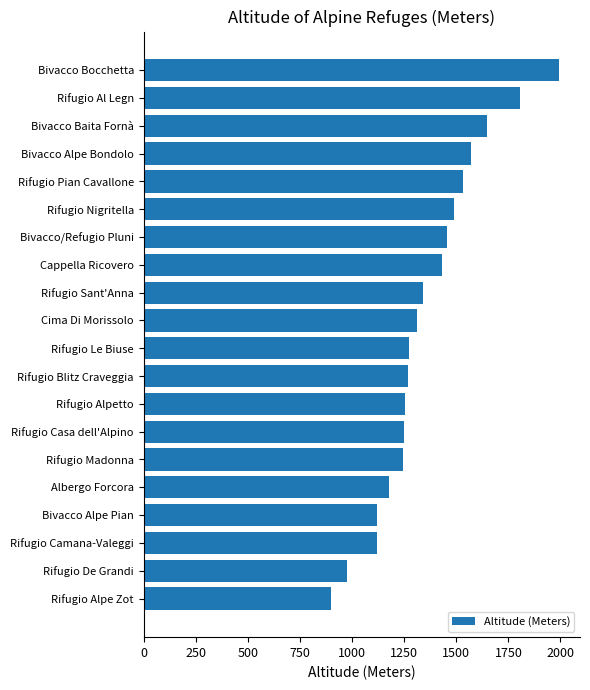

How many bars are there in total?

20